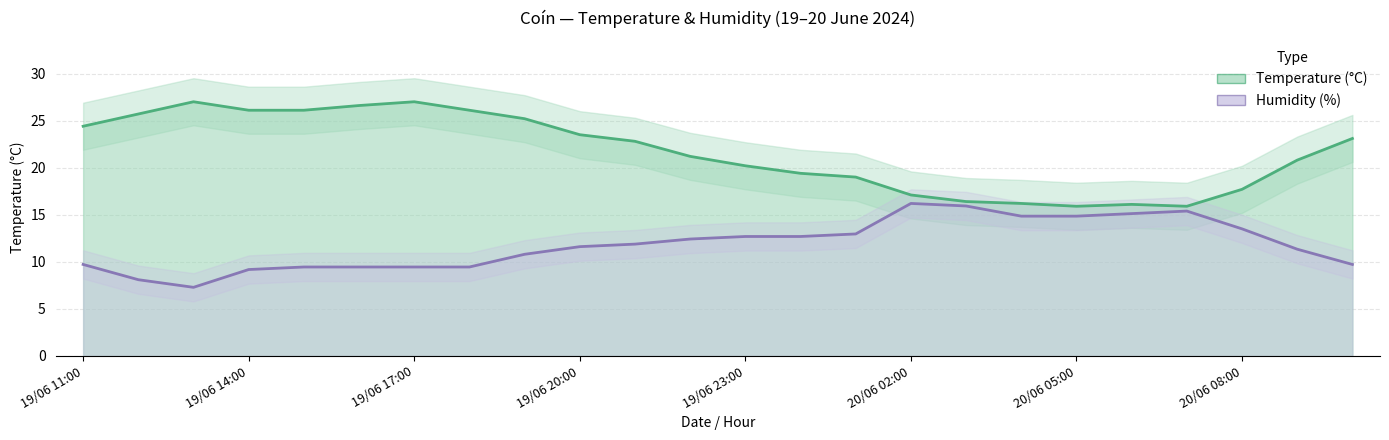

At which category does the chart reach its minimum across all series?

19/06 13:00